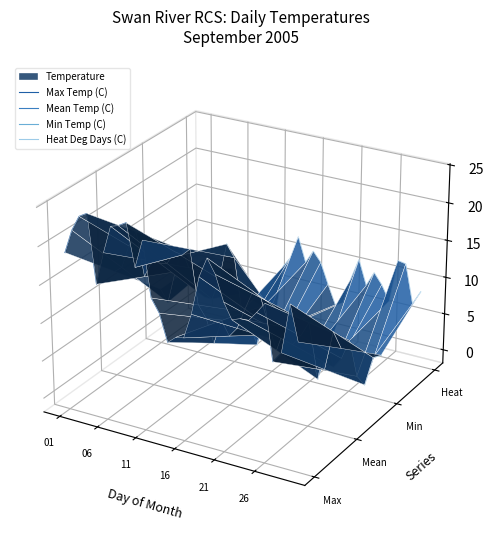

At which category does Mean Temp (C) reach its first local peak?

16